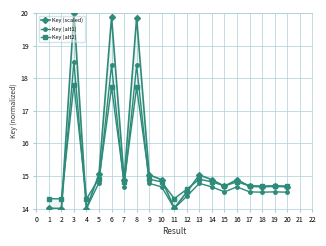

What is the value of the Key (alt1) point at the 20th from the left?

14.5